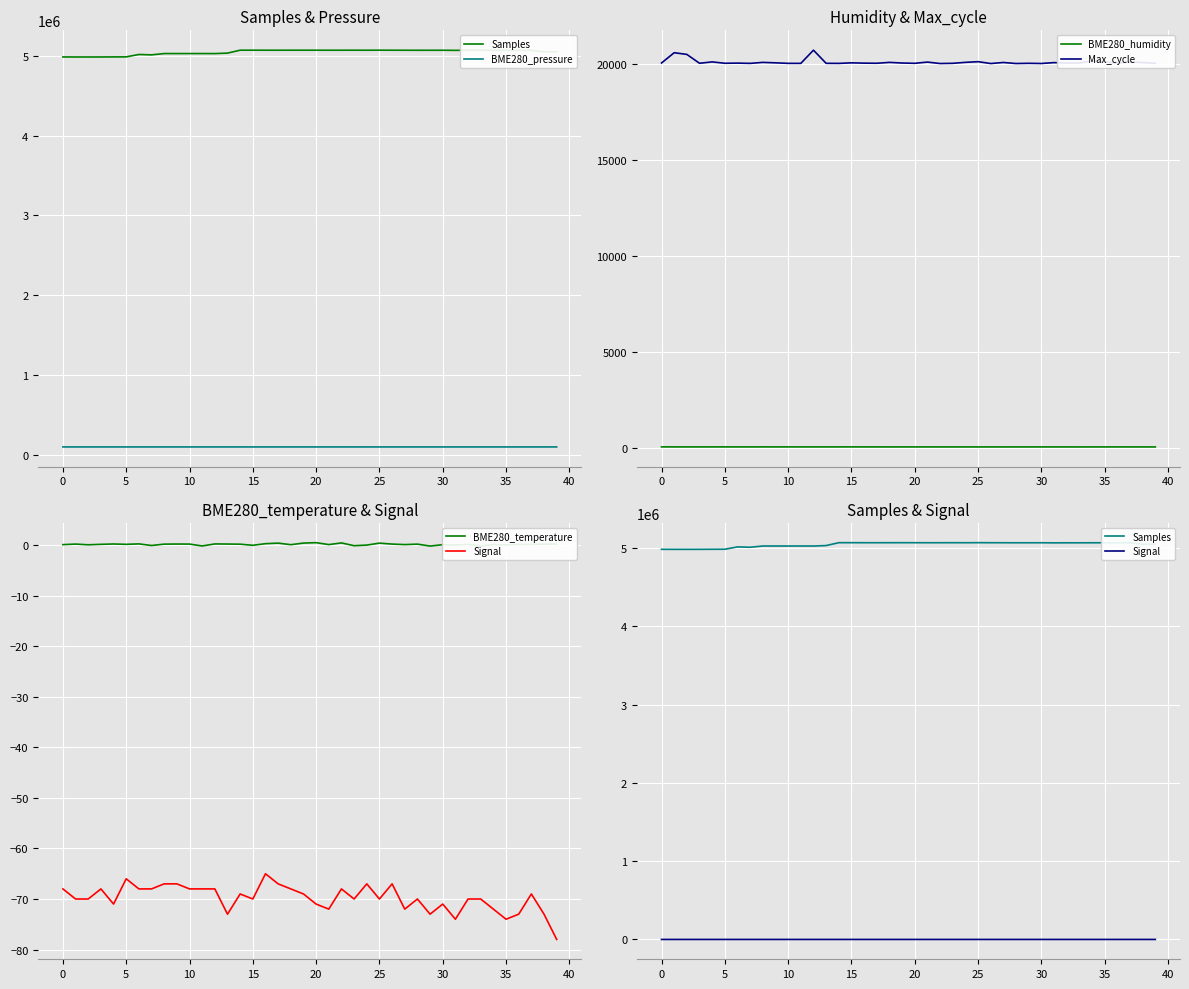

What is the value of the BME280_humidity point at the 30th from the left?

66.6